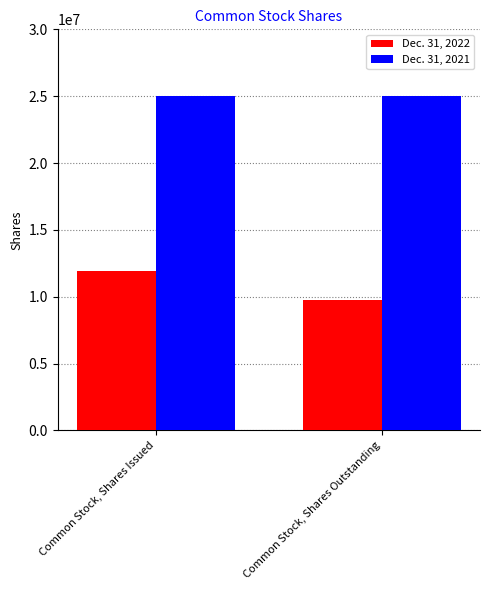

What is the label of the 1st bar from the left?

Common Stock, Shares Issued